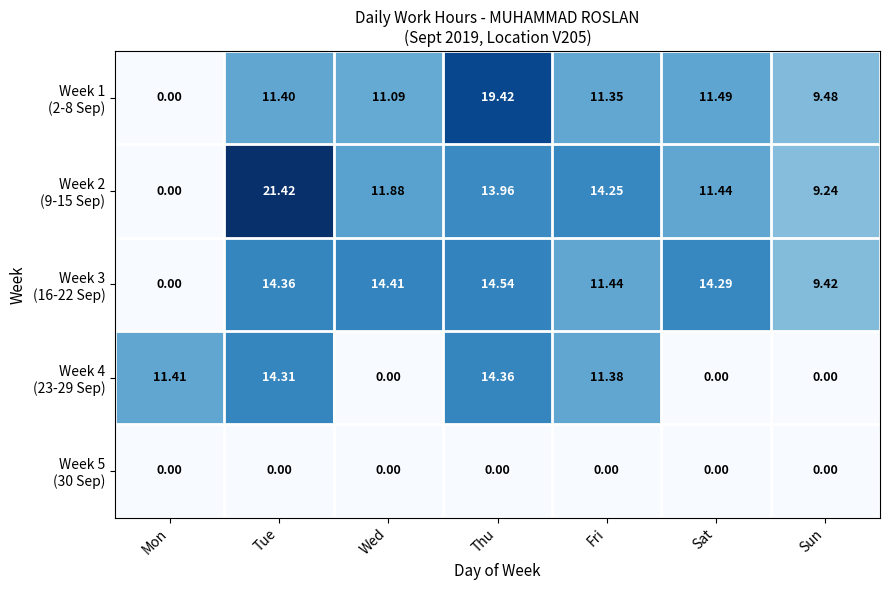

At which category is the sum across all series the highest?

Thu